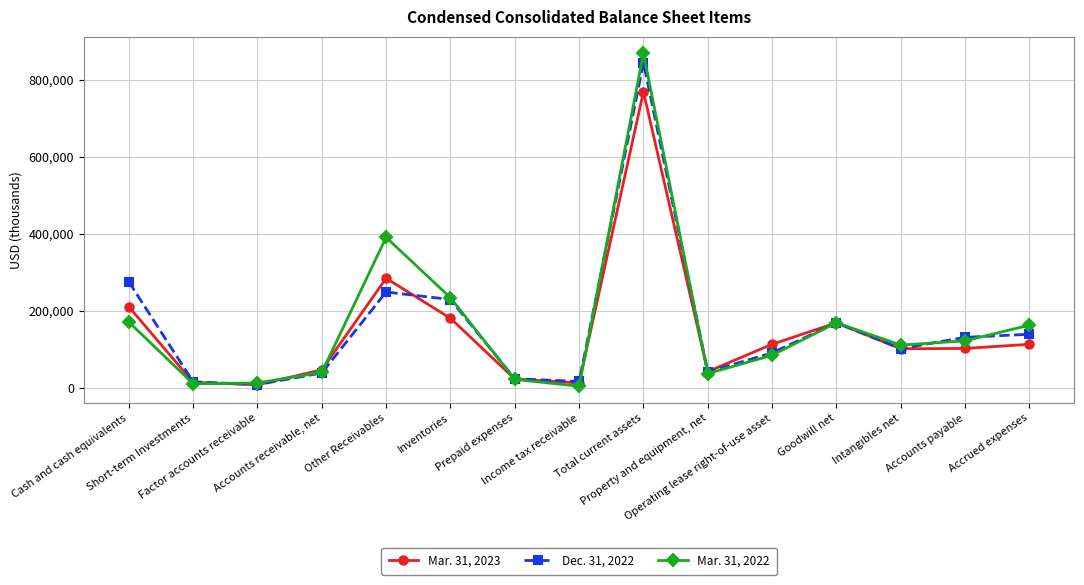

Which series has the largest range (max minus min)?

Mar. 31, 2022